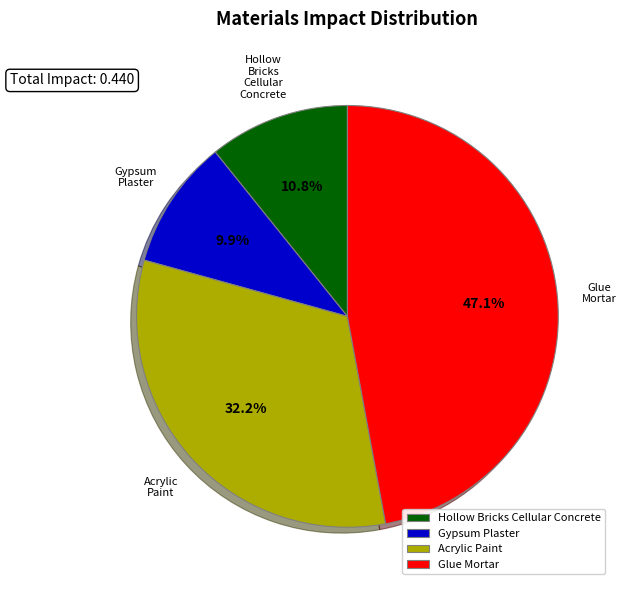

Which slice is the smallest?

Gypsum Plaster